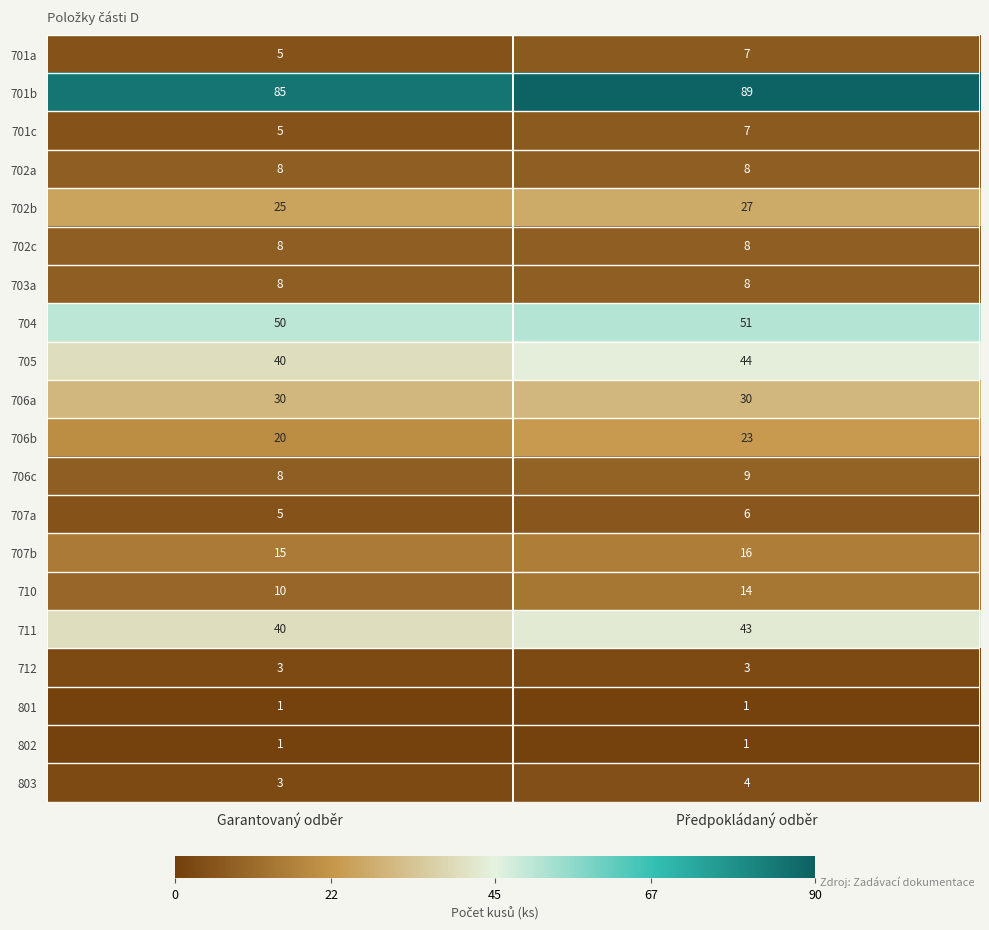

At which label is 706b closest to 21?

Garantovaný odběr